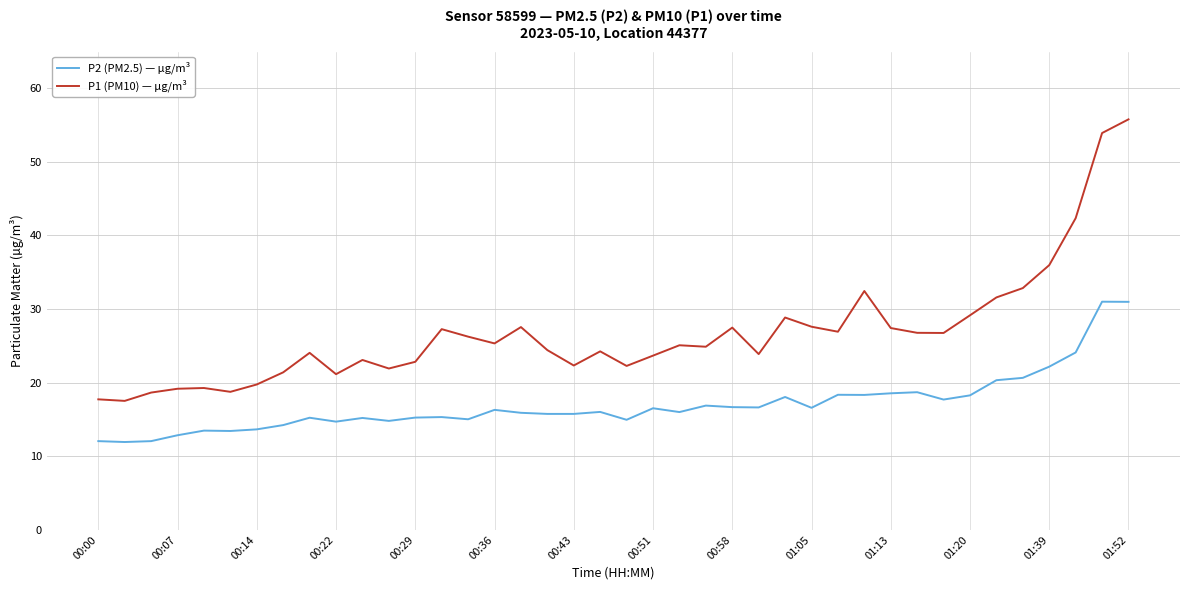

True or false: P1 (PM10) — µg/m³ has more than 0 points higher than both neighbors.

True